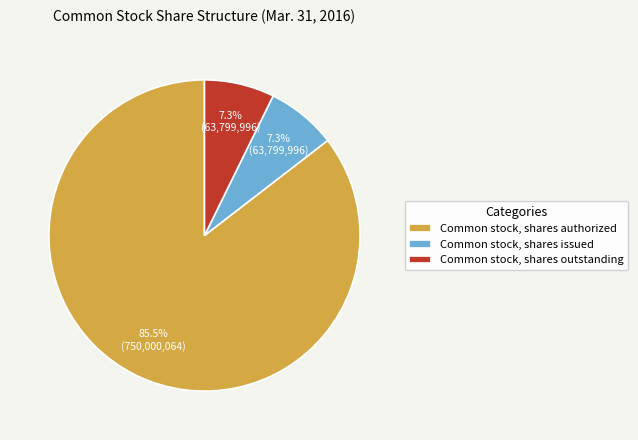

Do Common stock, shares issued and Common stock, shares outstanding together represent more than half of the pie?

No